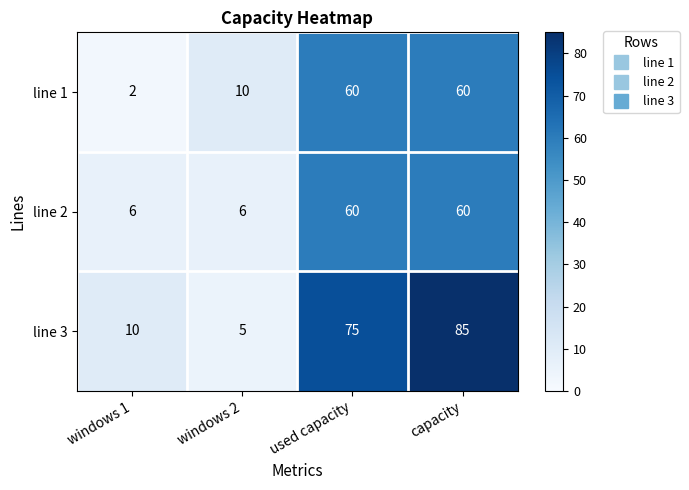

True or false: line 2 has a value of 10 at windows 1.

False